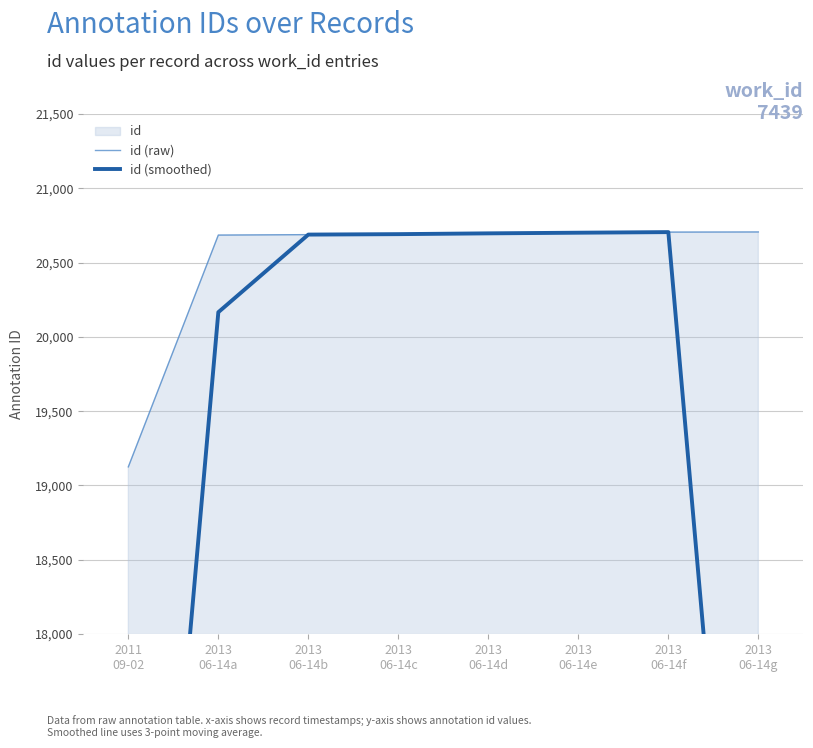

Which has a higher value, 2011
09-02 or 2013
06-14g?

2013
06-14g